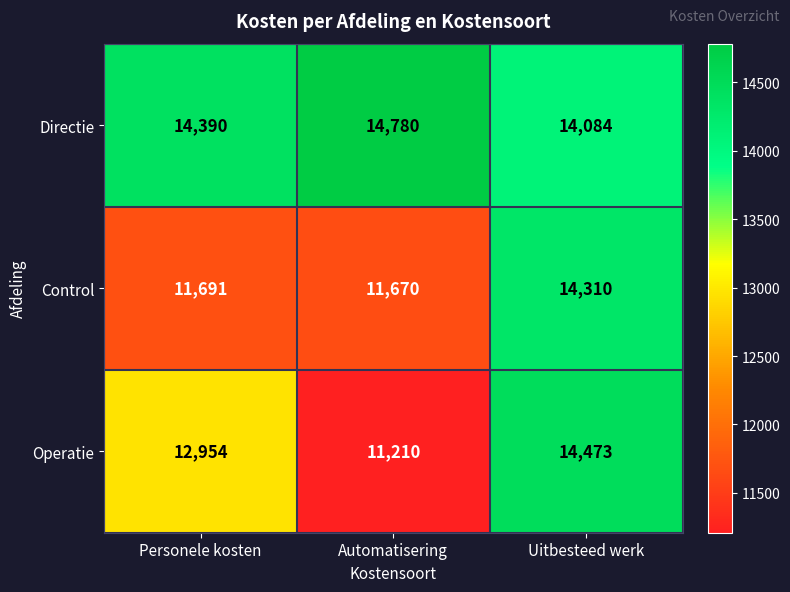

Which series has the largest total across all categories?

Directie